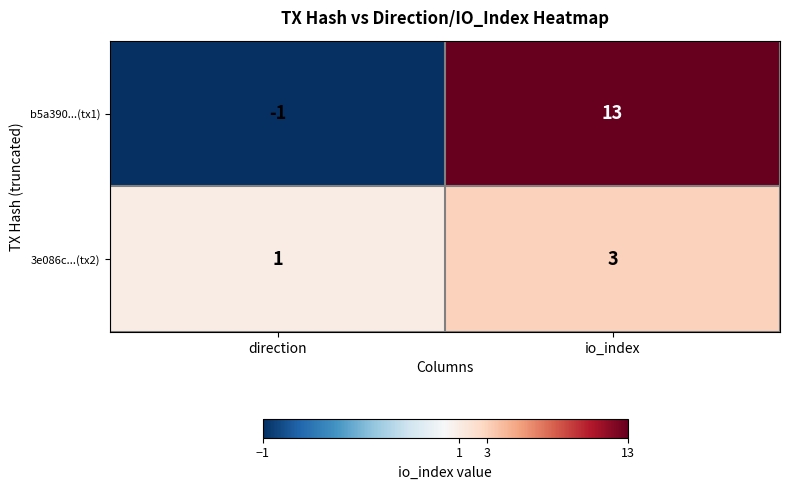

Which series has the widest spread of values?

b5a390...(tx1)